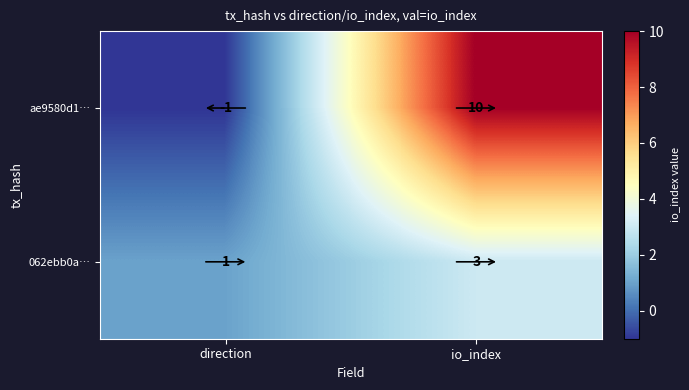

What is the sum of the ae9580d1… values at direction and io_index?

9